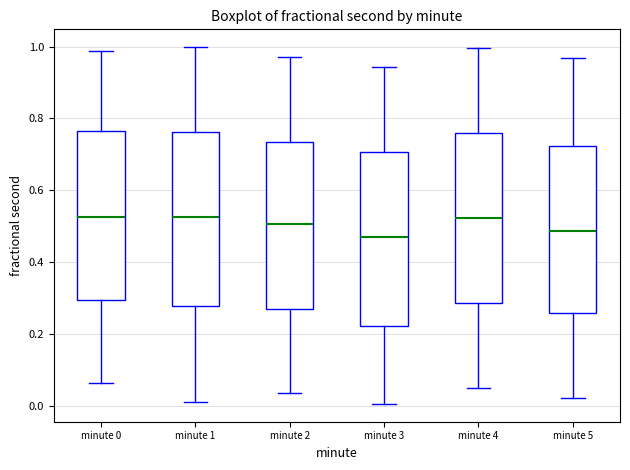

Reading left to right, read every box against the y-axis: the position of its median line, the range the box covers, and the ends of its whiskers. The values are not printed on the chart, so give them approximately, as read against the axis.

minute 0: median 0.52, box 0.30 to 0.76, whiskers 0.06 to 0.98
minute 1: median 0.52, box 0.28 to 0.76, whiskers 0.02 to 1.00
minute 2: median 0.50, box 0.28 to 0.74, whiskers 0.04 to 0.98
minute 3: median 0.46, box 0.22 to 0.70, whiskers 0.00 to 0.94
minute 4: median 0.52, box 0.28 to 0.76, whiskers 0.06 to 1.00
minute 5: median 0.48, box 0.26 to 0.72, whiskers 0.02 to 0.96